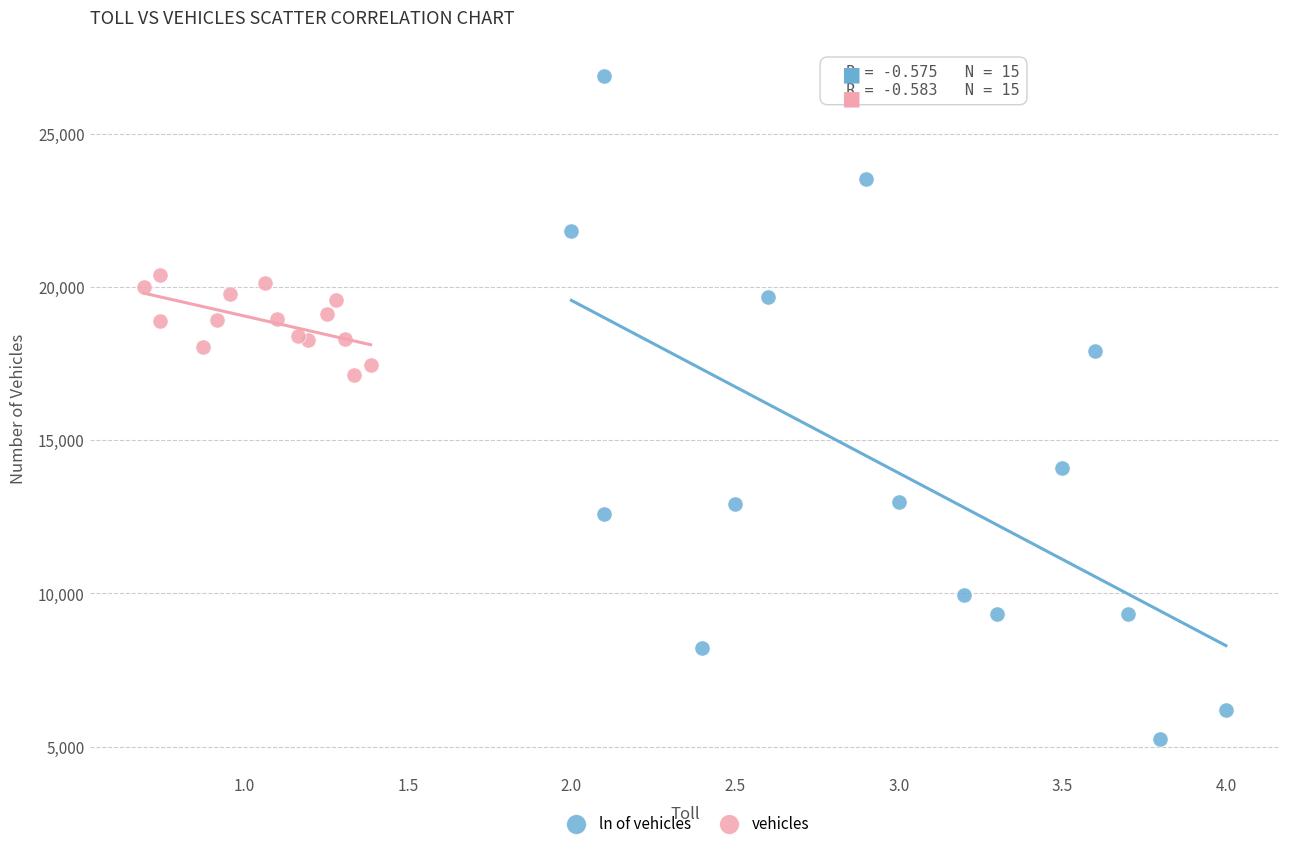

Which series has the largest Y range (max minus min)?

ln of vehicles